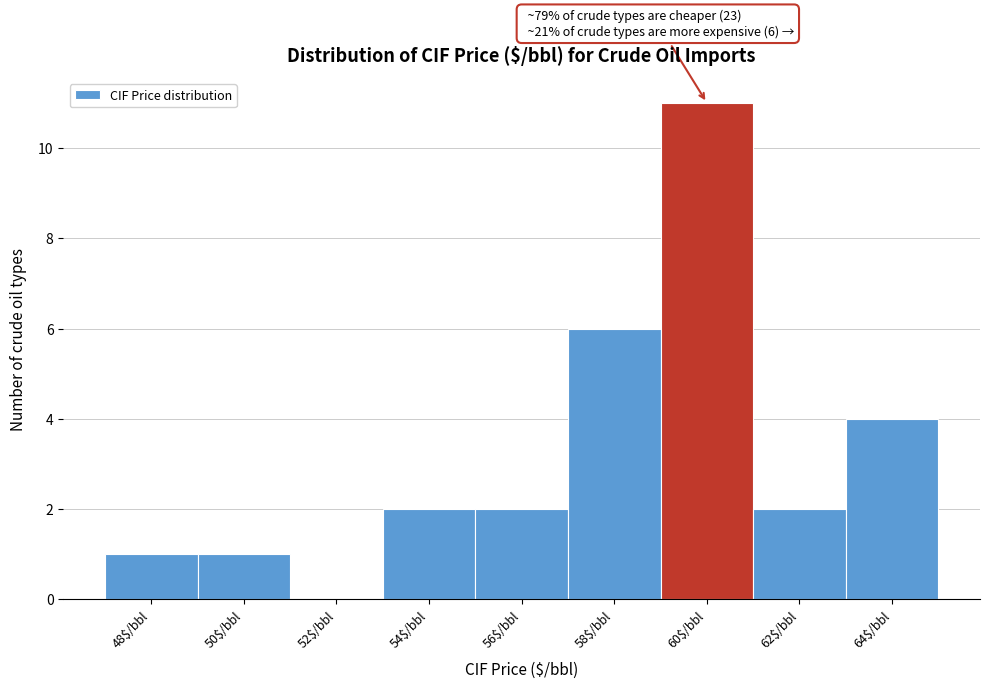

Which label corresponds to the largest value in the chart?

60$/bbl